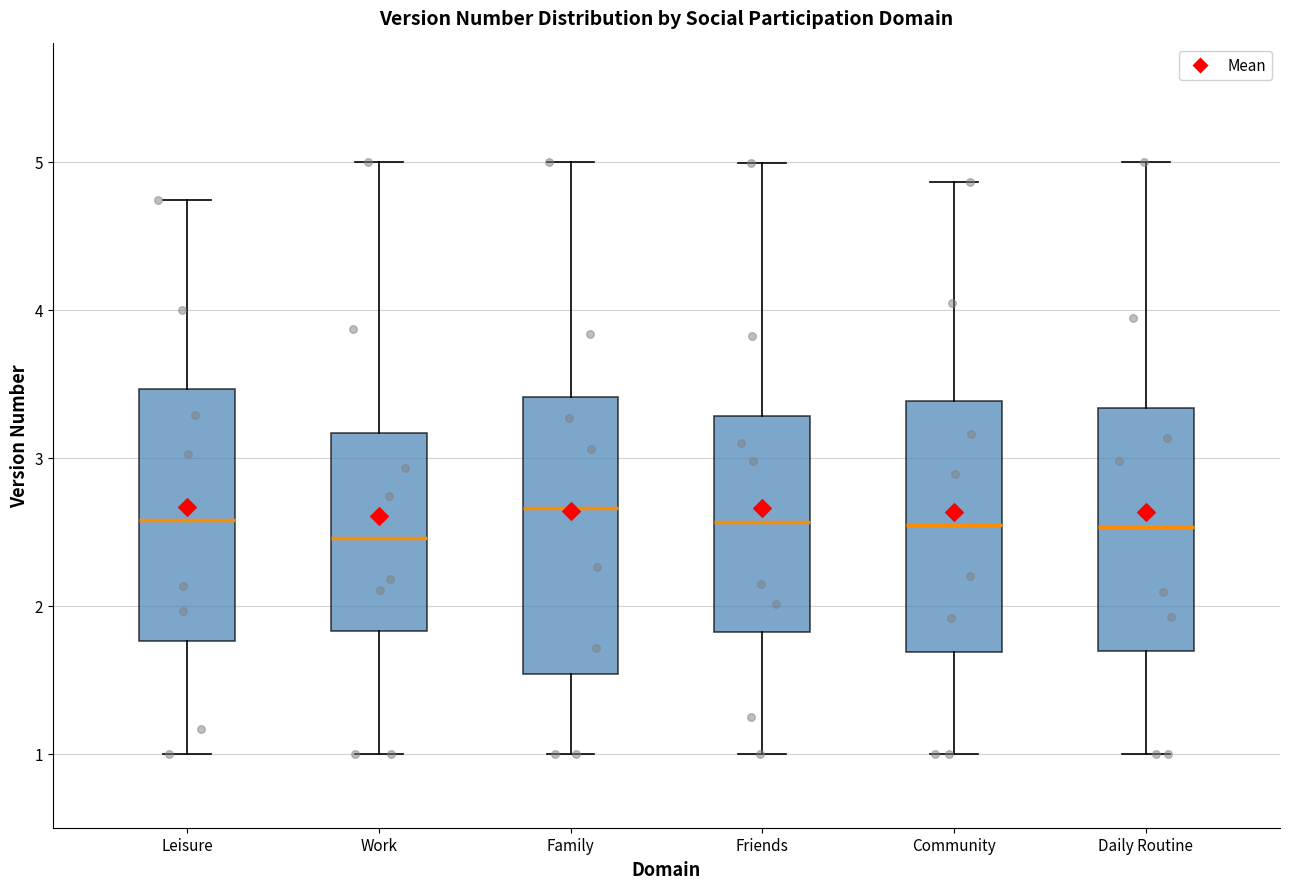

Reading left to right, read every box against the y-axis: the position of its median line, the range the box covers, and the ends of its whiskers. The values are not printed on the chart, so give them approximately, as read against the axis.

Leisure: median 2.6, box 1.8 to 3.5, whiskers 1.0 to 4.7
Work: median 2.5, box 1.8 to 3.2, whiskers 1.0 to 5.0
Family: median 2.7, box 1.5 to 3.4, whiskers 1.0 to 5.0
Friends: median 2.6, box 1.8 to 3.3, whiskers 1.0 to 5.0
Community: median 2.5, box 1.7 to 3.4, whiskers 1.0 to 4.9
Daily Routine: median 2.5, box 1.7 to 3.3, whiskers 1.0 to 5.0